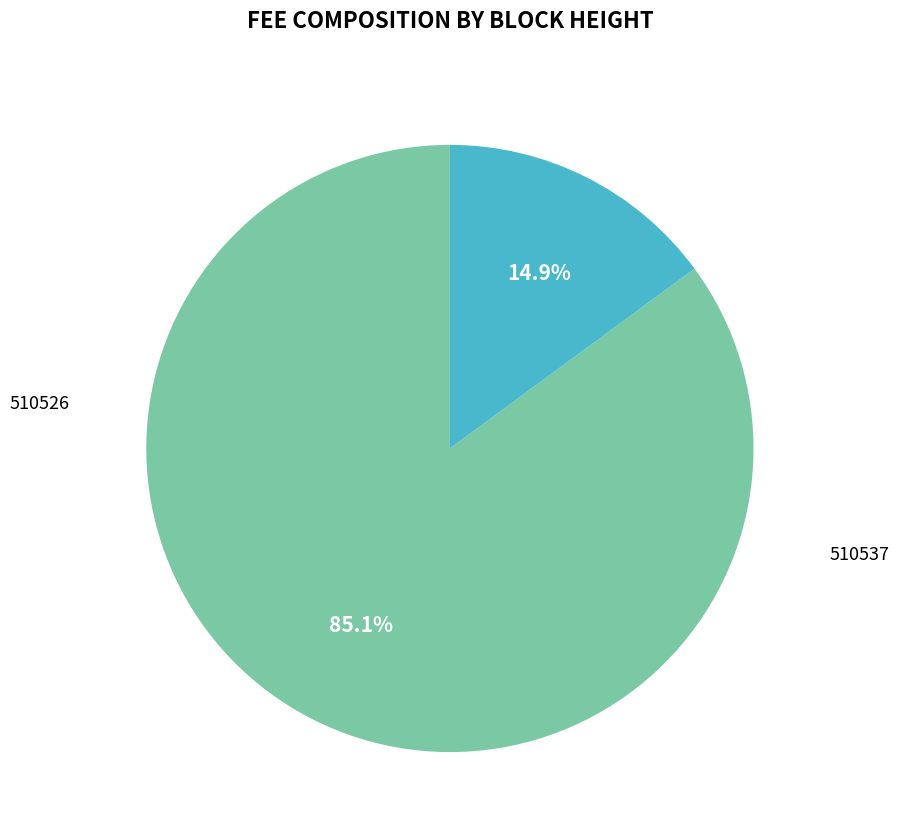

To the nearest percent, what is the difference between the 510526 and 510537 slice percentages?

70%